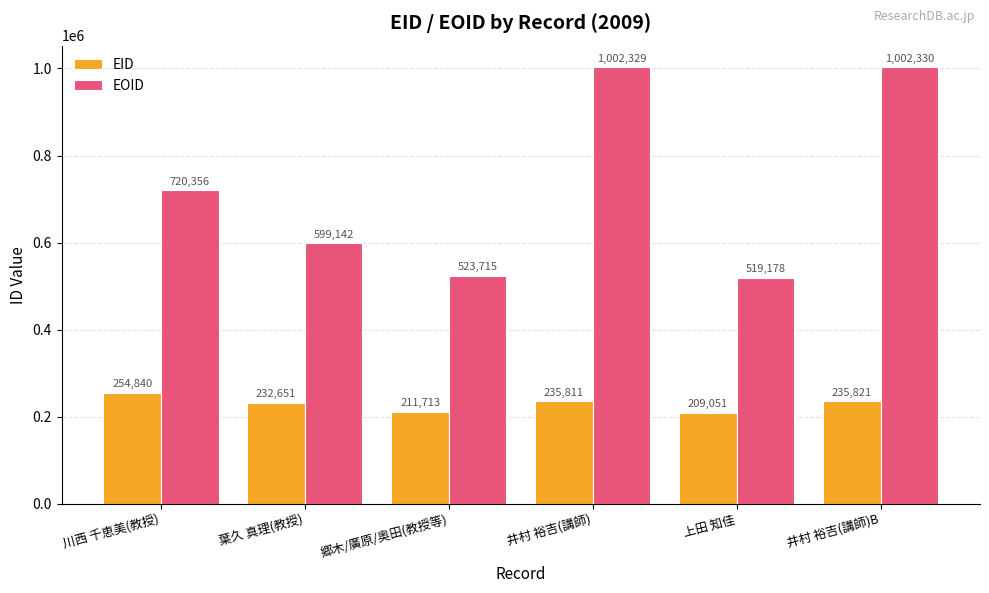

How many categories are shown in the chart?

6